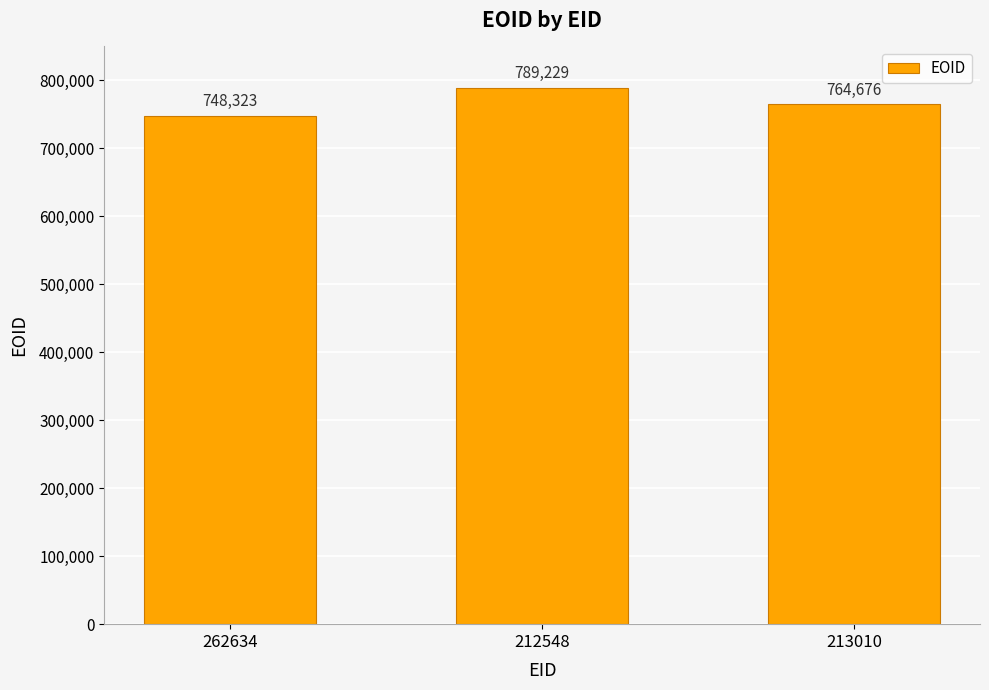

Reading right to left, list all the values displayed in this chart.

764676	789229	748323